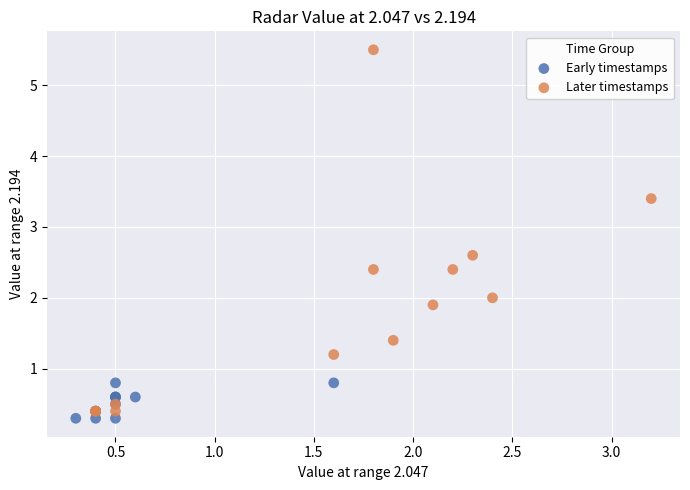

Which series reaches the maximum Y coordinate?

Later timestamps